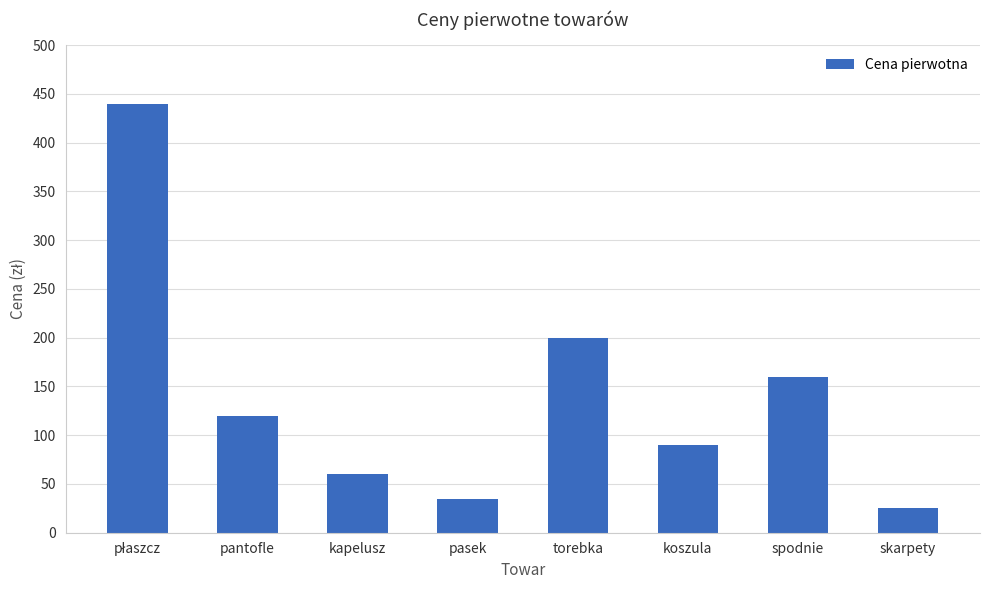

At which label is the value closest to 232?

torebka